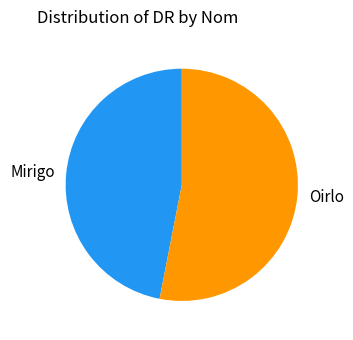

What is the largest slice in the pie chart?

Oirlo